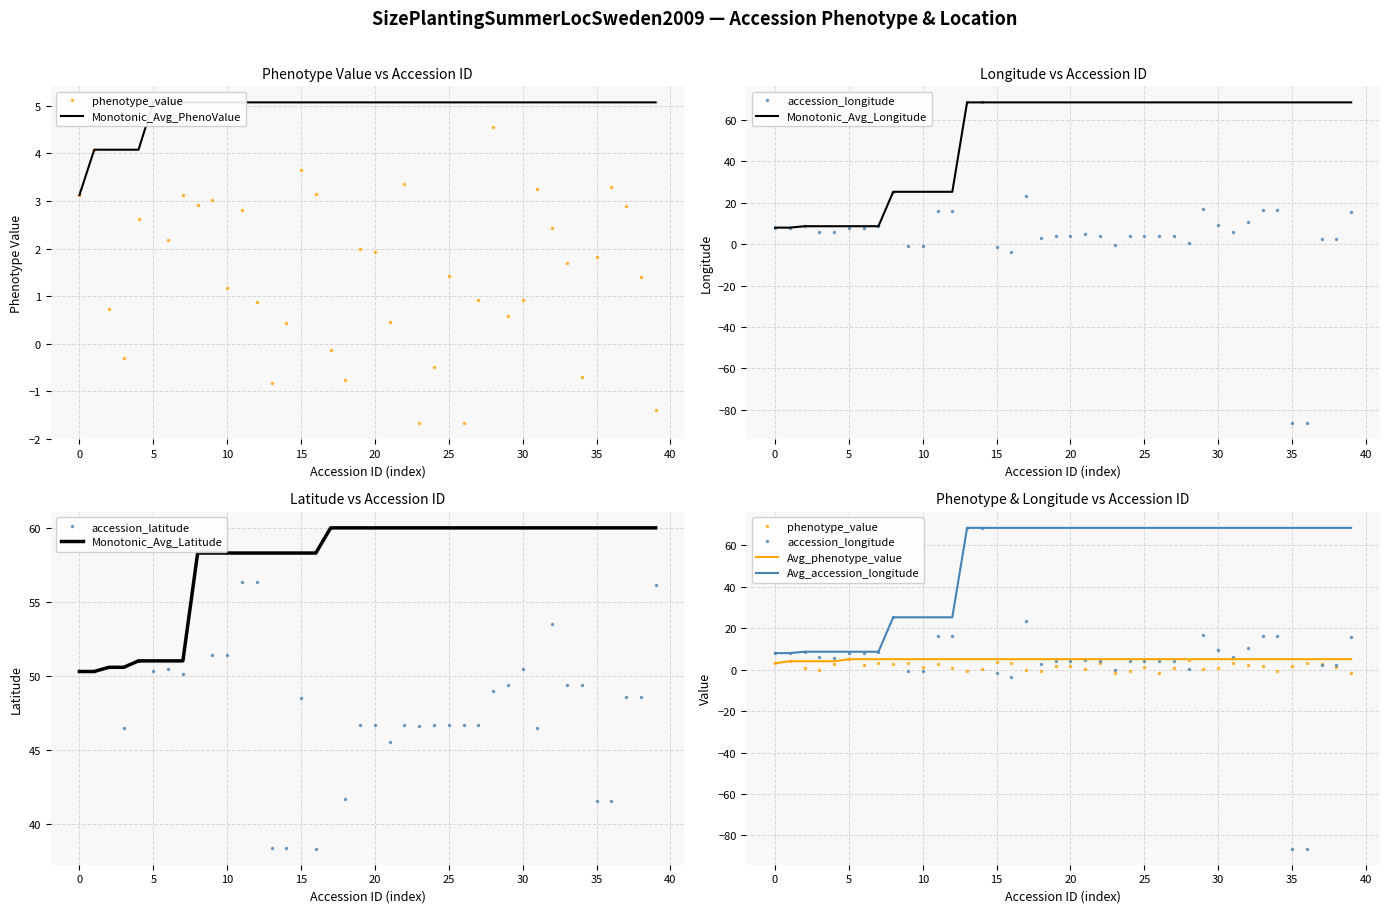

The accession_latitude series shows 29.9 at 30. True or false?

False